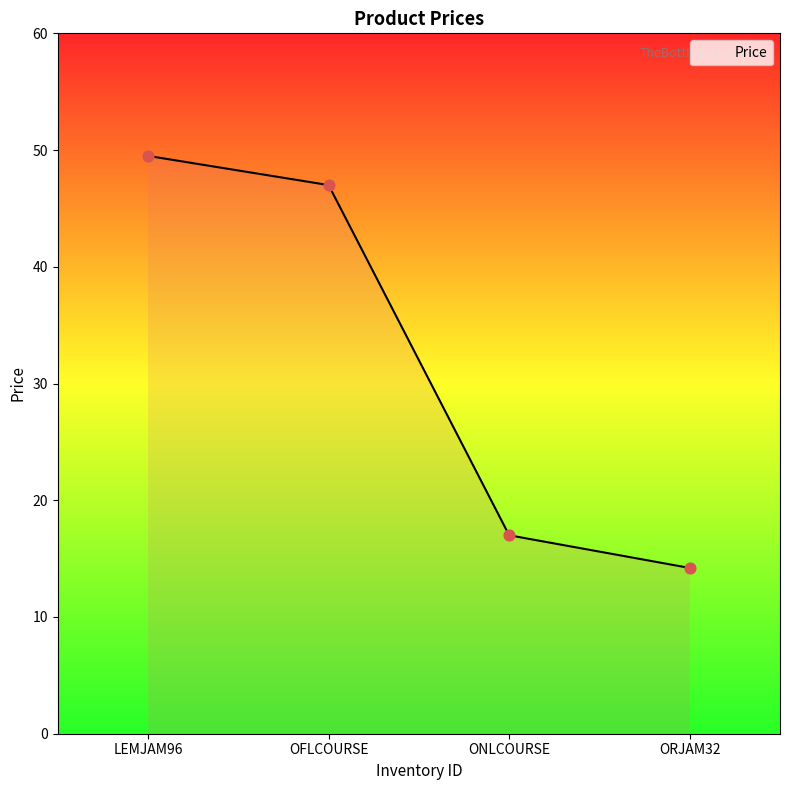

Approximately how many times larger is the value at ONLCOURSE compared to LEMJAM96?

0.3